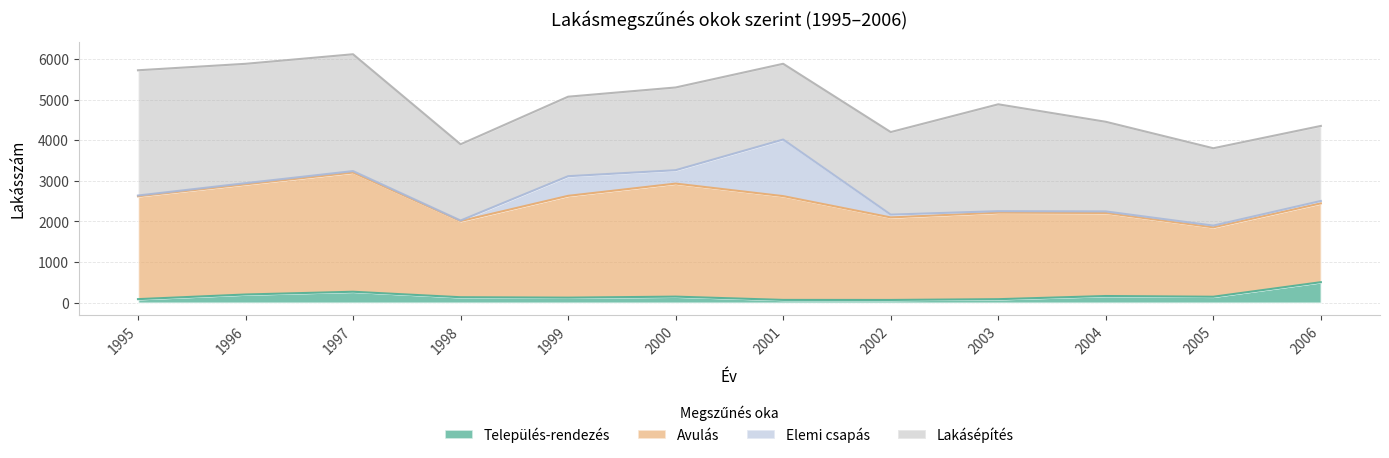

The value of Avulás at 2005 is 418. True or false?

False